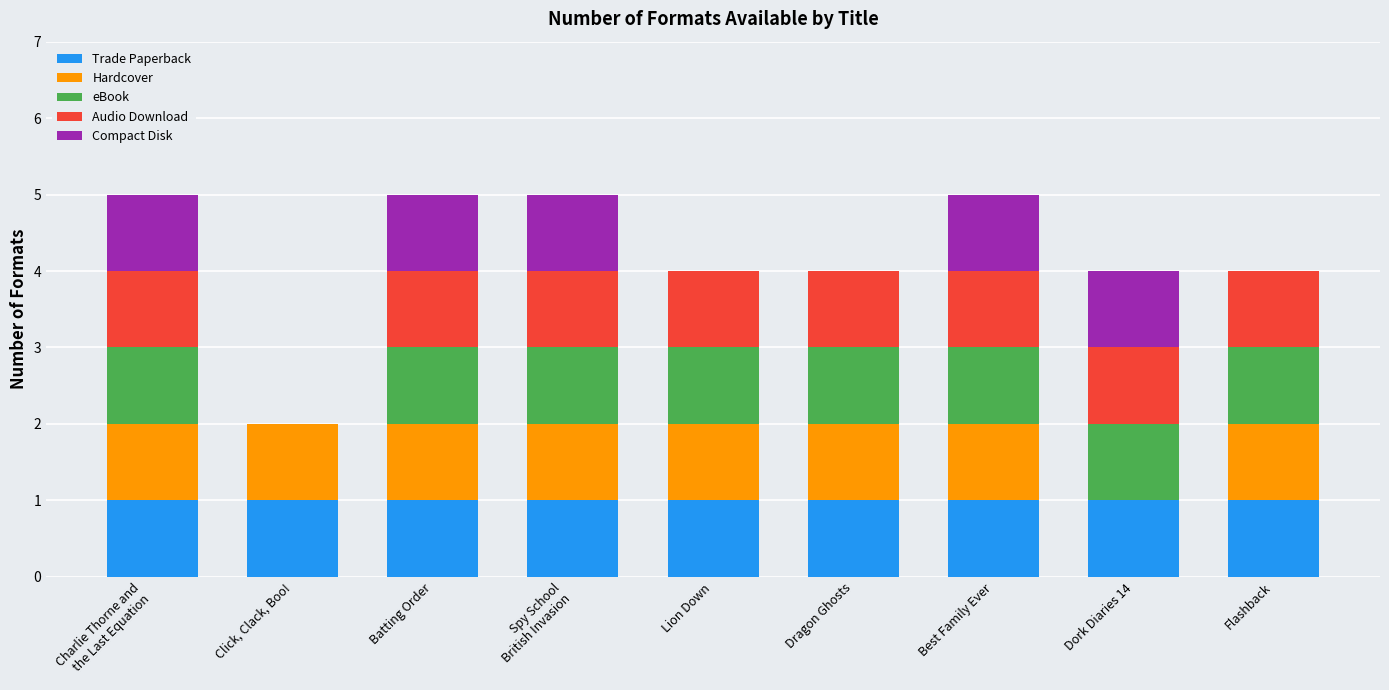

The value of Trade Paperback at Dragon Ghosts is 1. True or false?

True